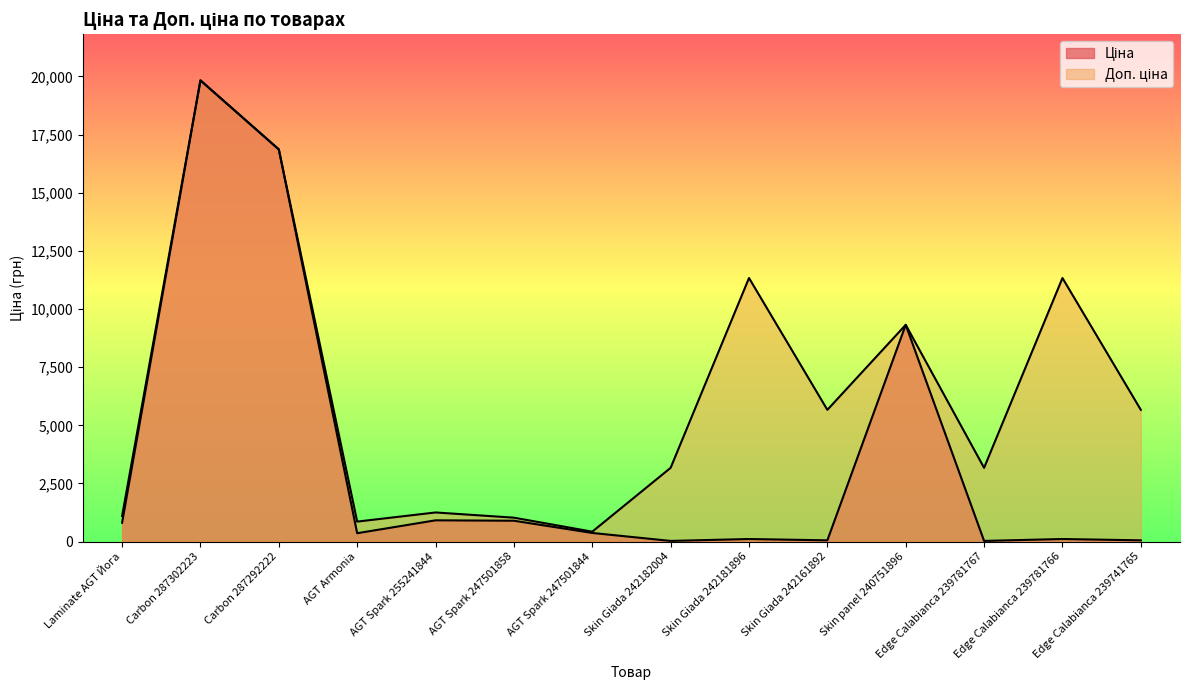

How many lines are shown in the chart?

2